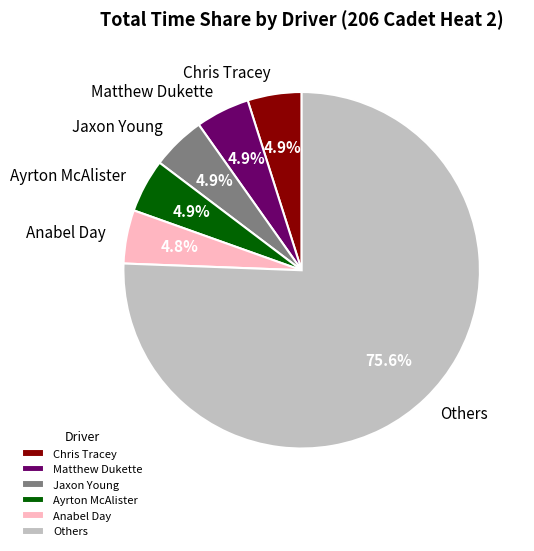

What is the largest slice in the pie chart?

Others